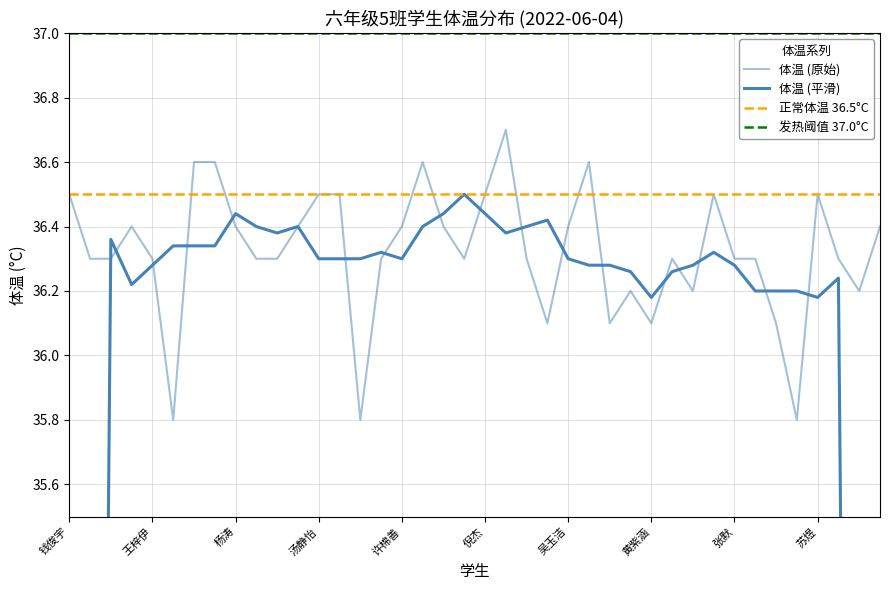

What is the ratio of the value at 李文洋 to the value at 范文溢?

1.0